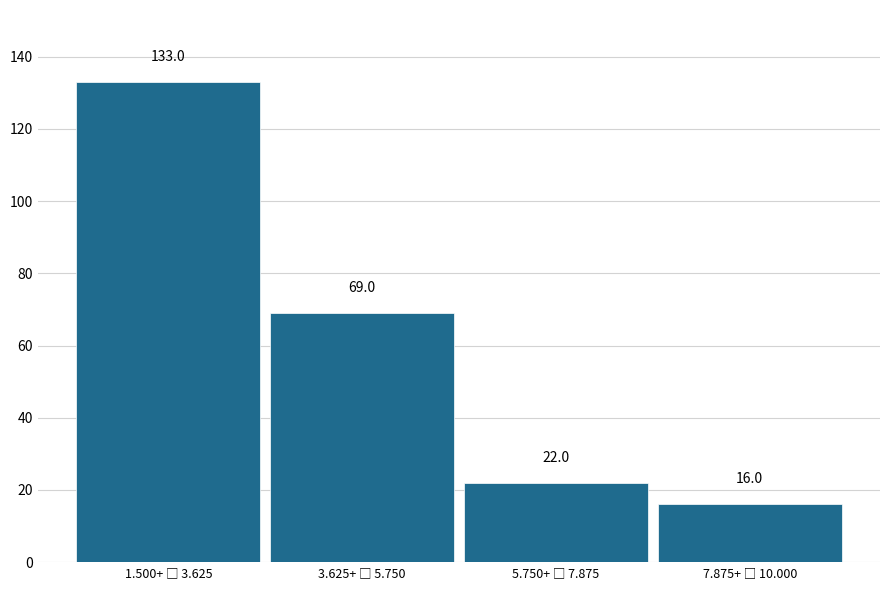

Reading left to right, list all the values displayed in this chart.

133	69	22	16